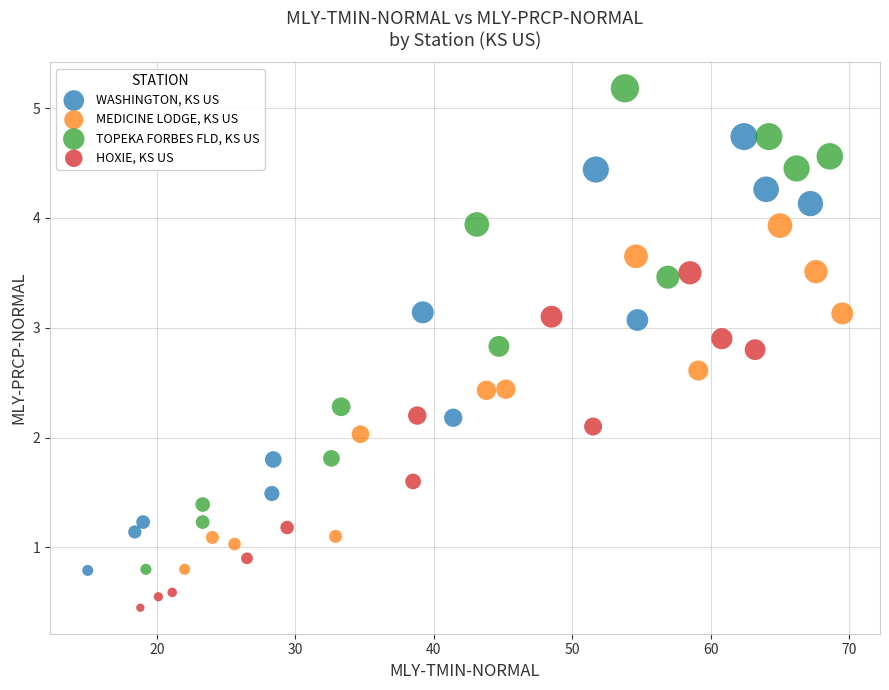

Which series contains the lowest Y value?

HOXIE, KS US